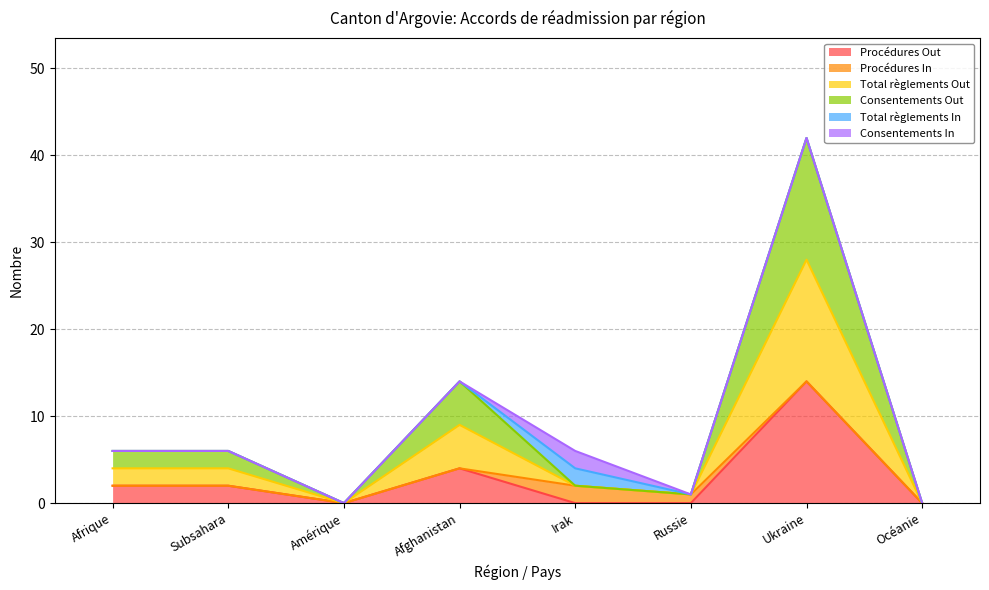

How many data points does each series have?

8